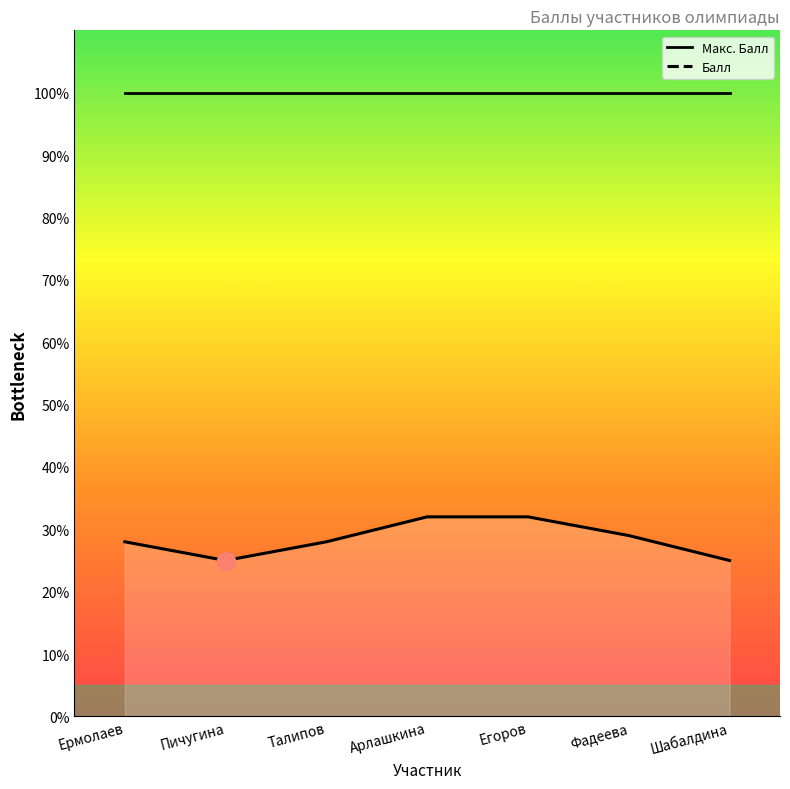

What is the ratio of the value at Егоров to the value at Шабалдина?

1.3